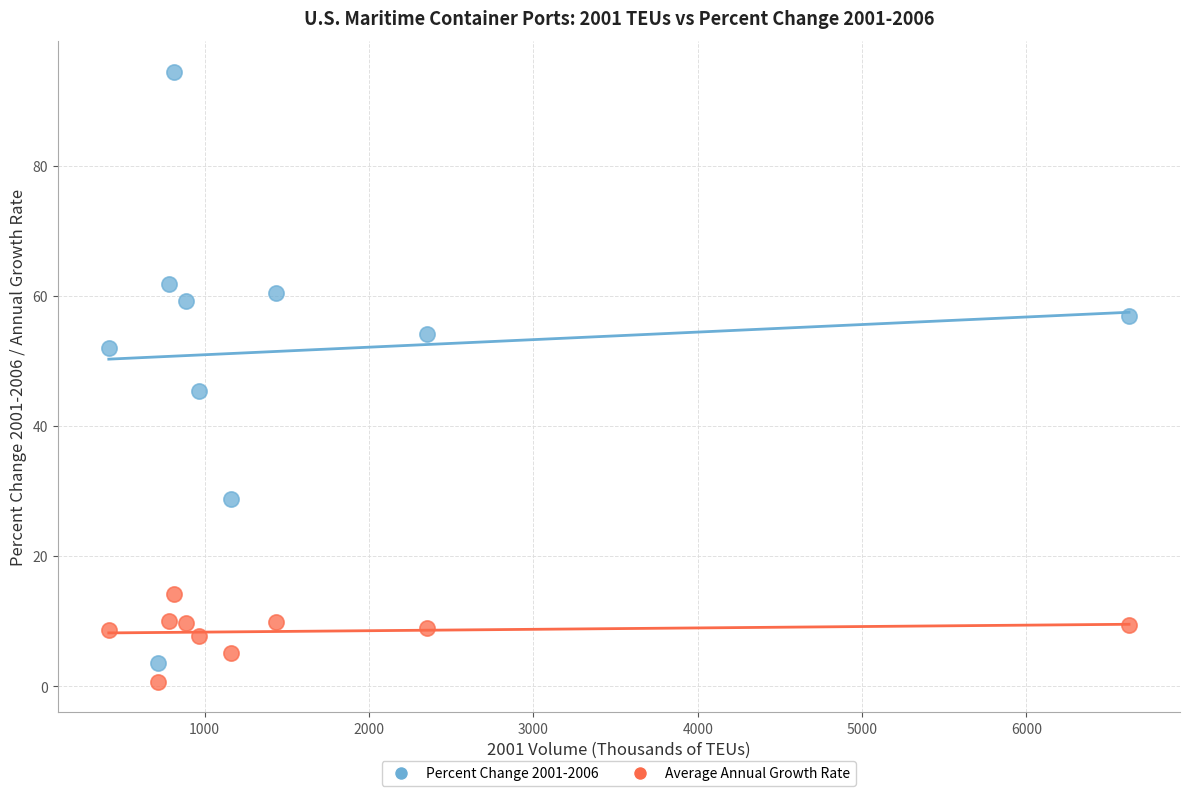

Across all data points, what is the range of X values (max minus min)?

6207.0